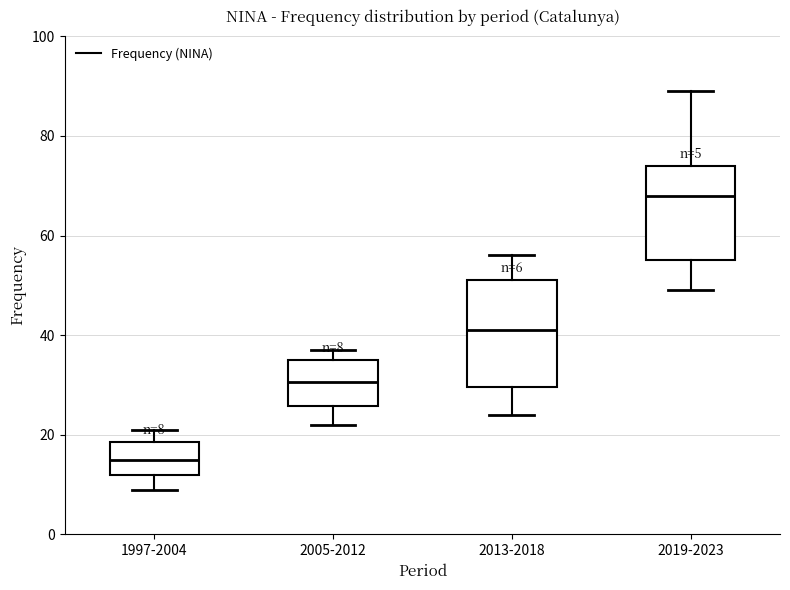

Comparing the boxes themselves (not the whiskers), which one is the tallest?

2013-2018